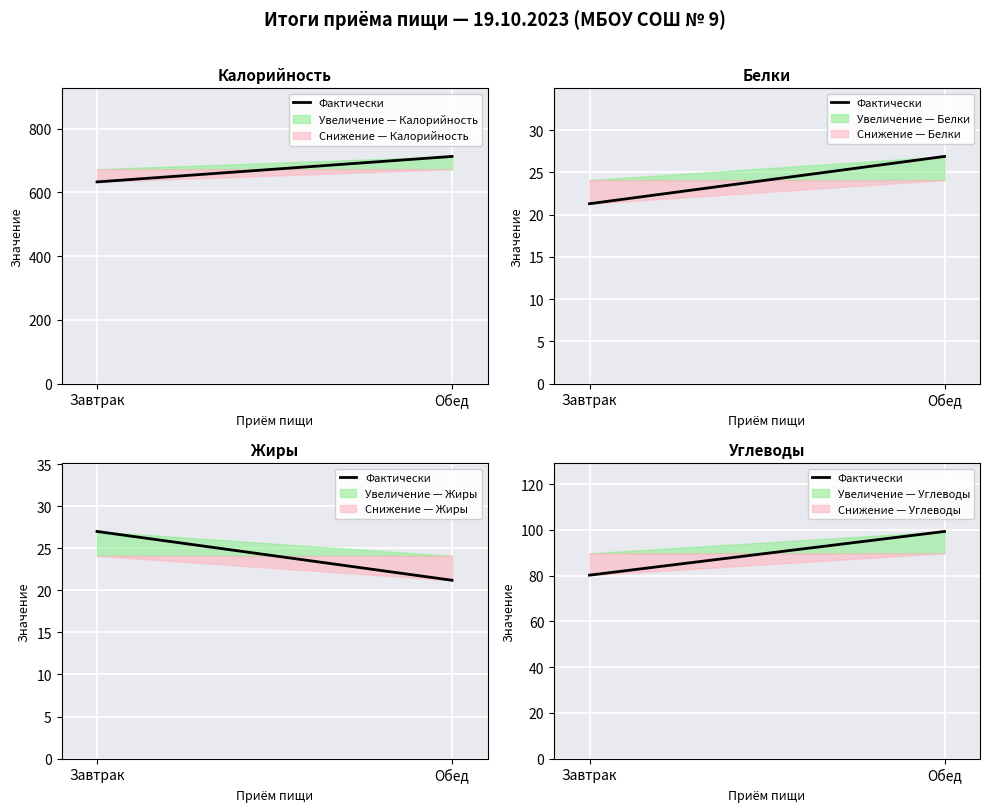

Approximately how many times larger is the value at Обед compared to Завтрак?

1.2